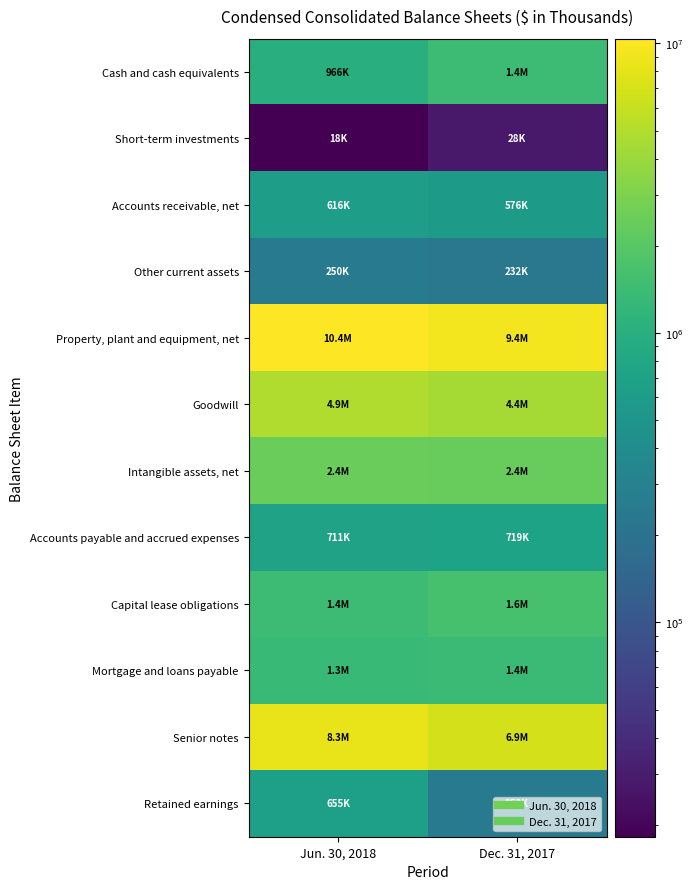

Rank the series by their maximum value, from lowest to highest.

Short-term investments, Other current assets, Accounts receivable, net, Retained earnings, Accounts payable and accrued expenses, Mortgage and loans payable, Cash and cash equivalents, Capital lease obligations, Intangible assets, net, Goodwill, Senior notes, Property, plant and equipment, net